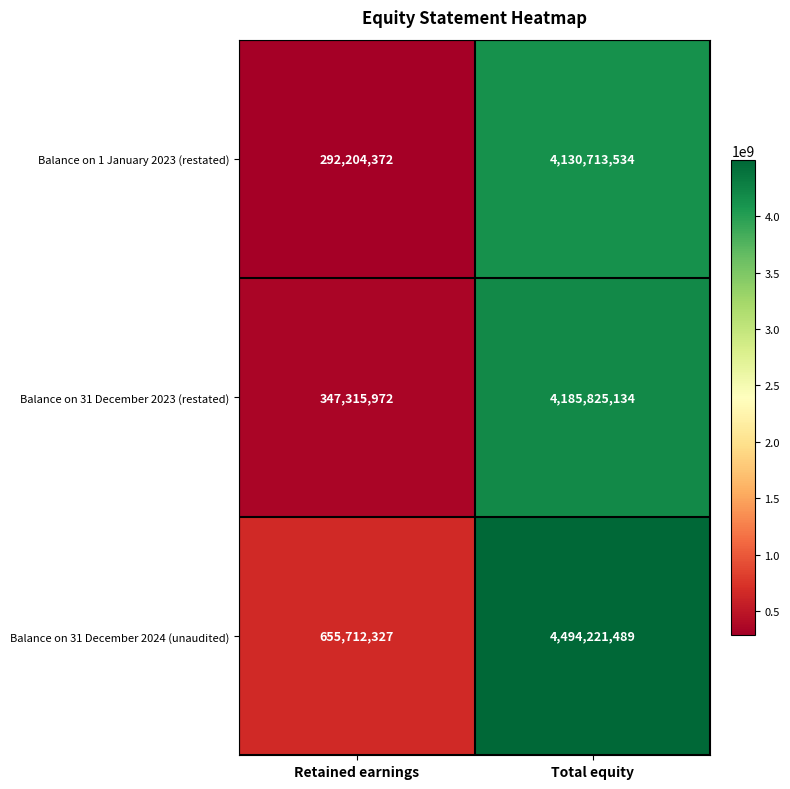

What is the total value across all series at Total equity?

12810760157